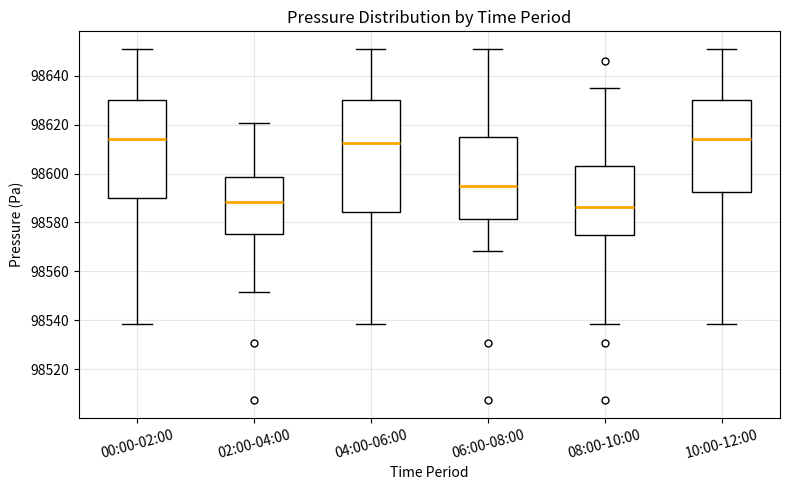

Where does the median line of the box for 10:00-12:00 sit on the y-axis? The values are not printed on the chart, so give them approximately, as read against the axis.

98614